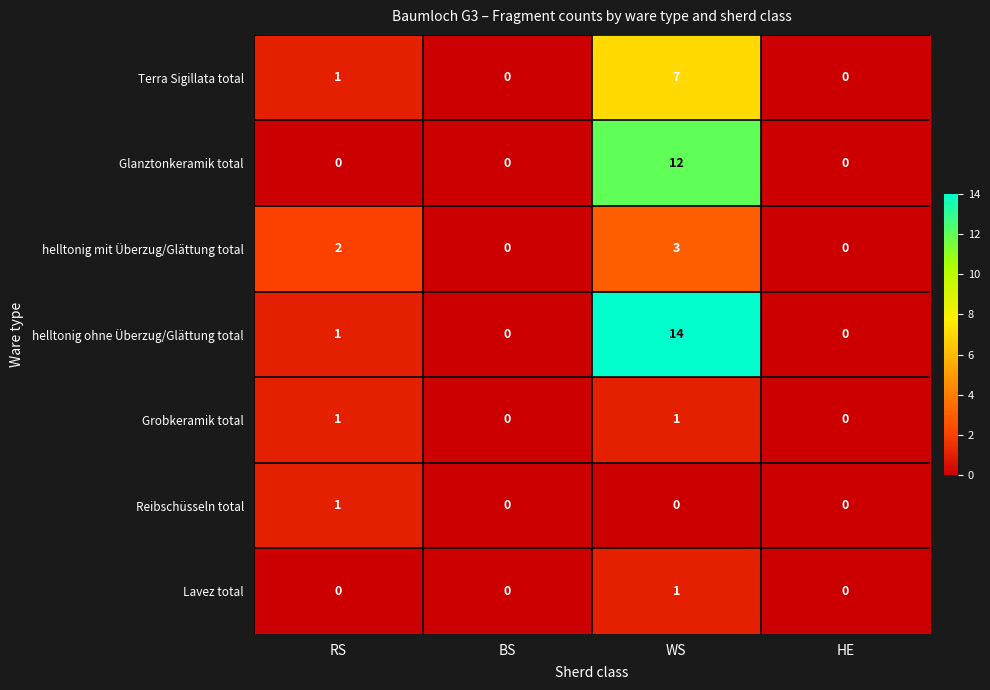

At which category does the chart reach its peak across all series?

WS